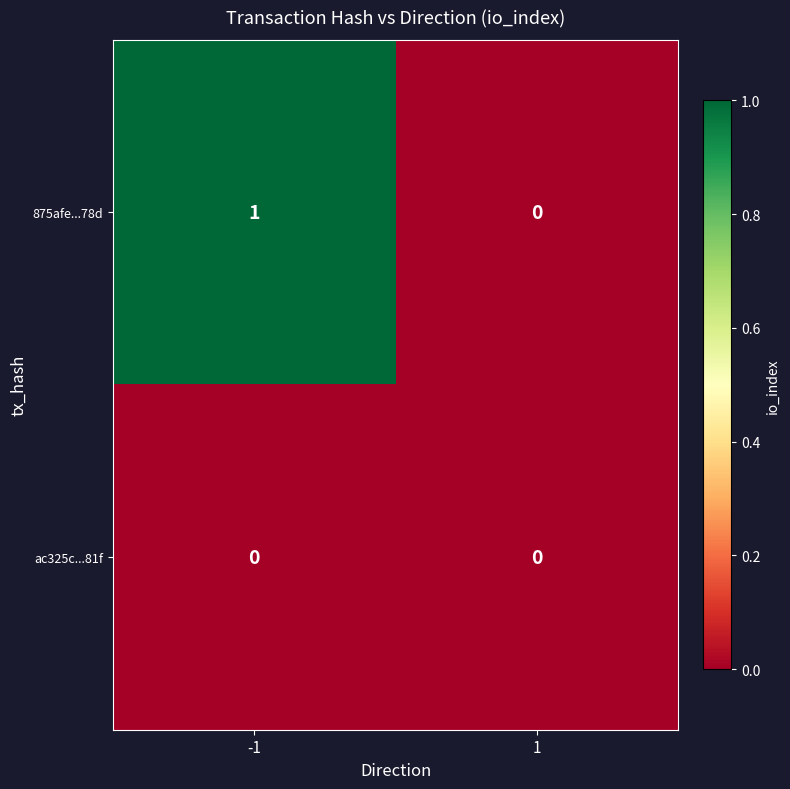

The value of ac325c...81f at 1 is 0. True or false?

True